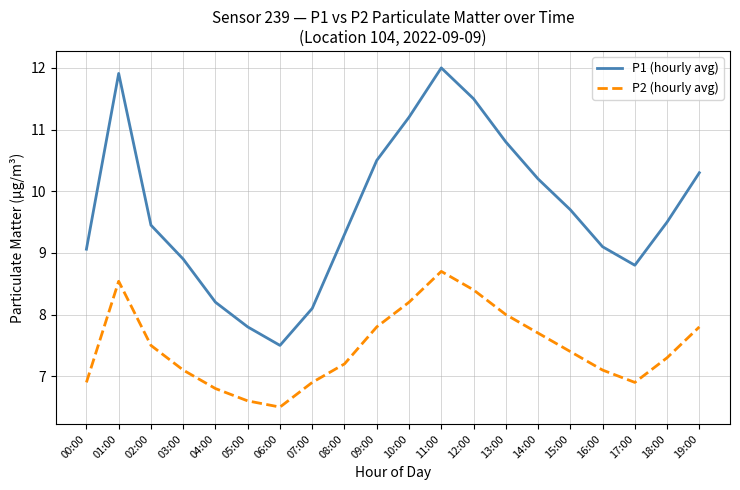

What is the spread (max minus min) of values at 07:00?

1.2